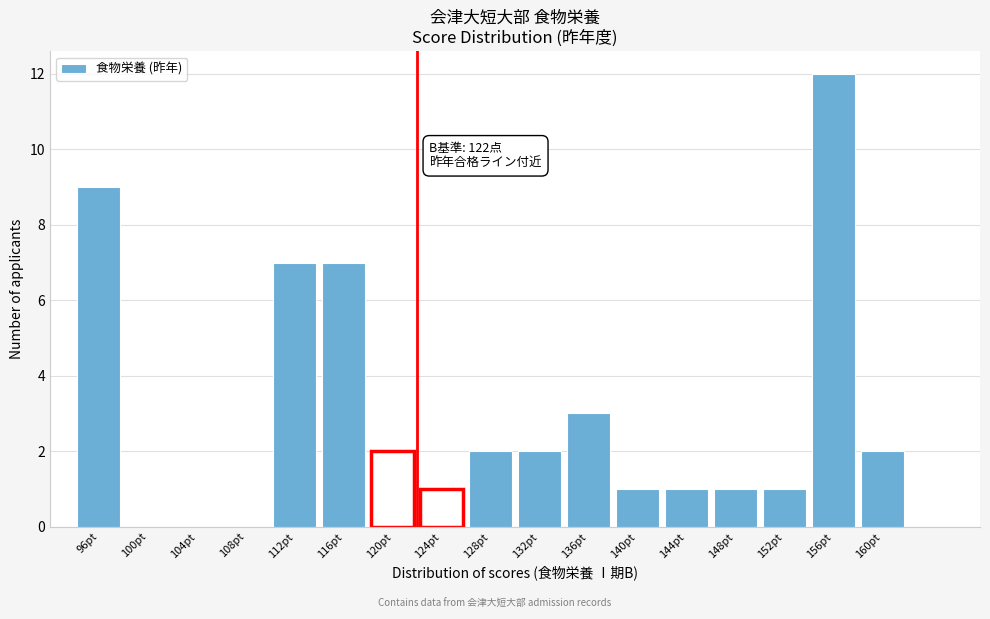

Reading left to right, list all the values displayed in this chart.

96pt=9	100pt=0	104pt=0	108pt=0	112pt=7	116pt=7	120pt=2	124pt=1	128pt=2	132pt=2	136pt=3	140pt=1	144pt=1	148pt=1	152pt=1	156pt=12	160pt=2